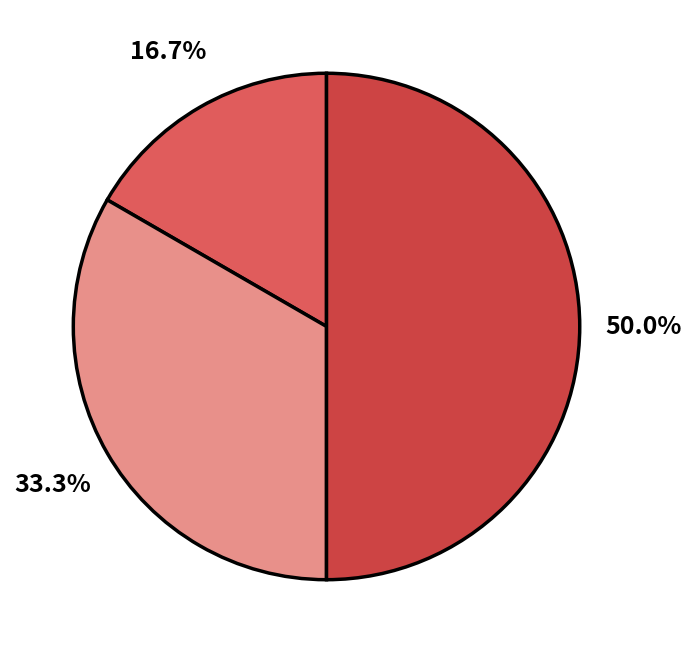

How many segments does this pie chart have?

3